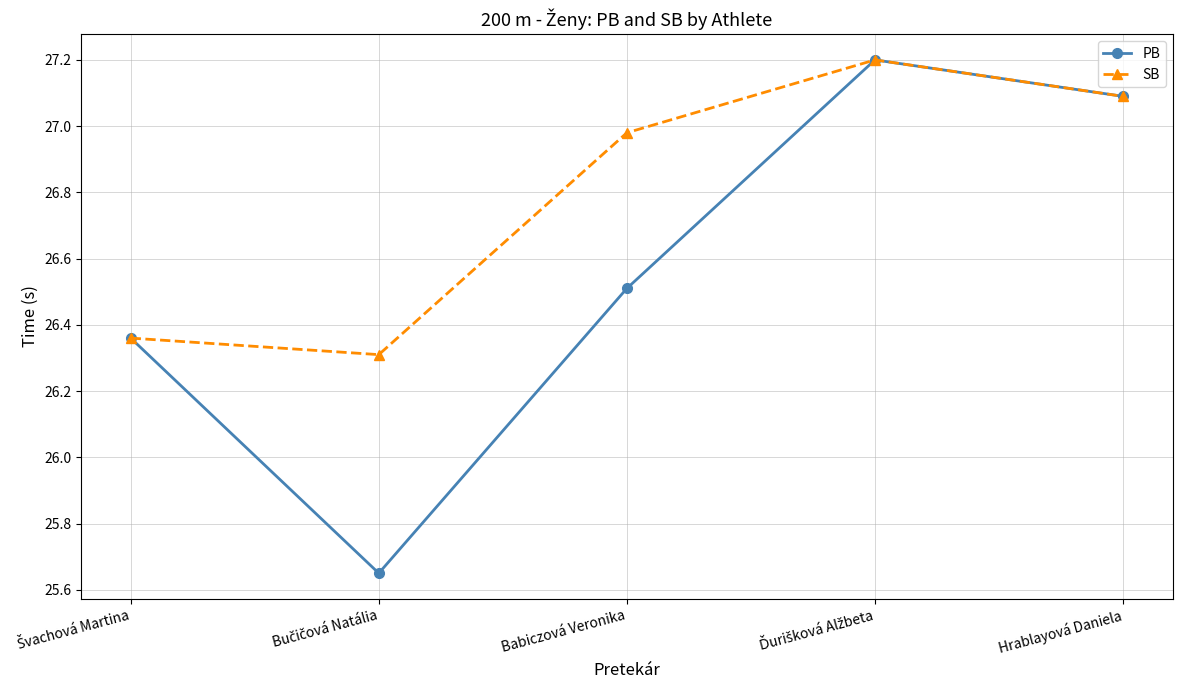

Rank the series by their average value, from highest to lowest.

SB, PB